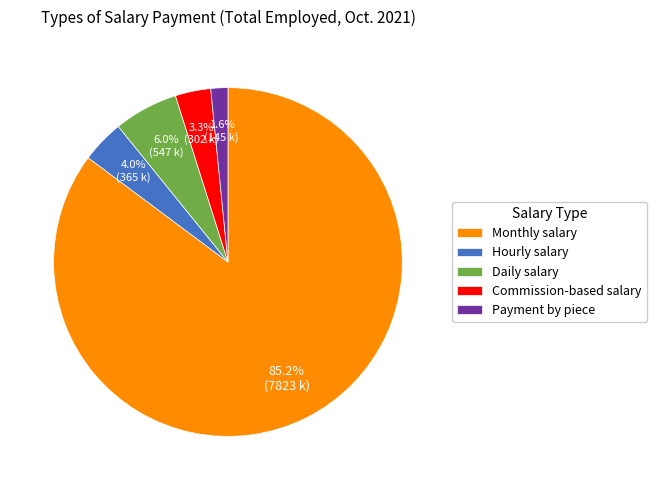

Is it true that Monthly salary is 85% of the pie?

True